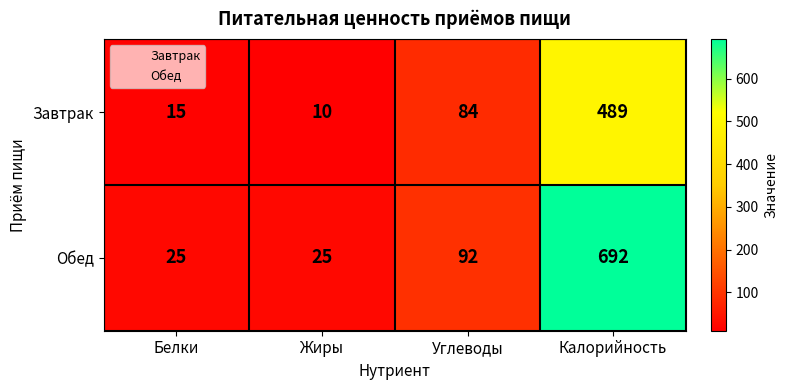

What is the approximate value of Завтрак at Белки, to the nearest 10?

20